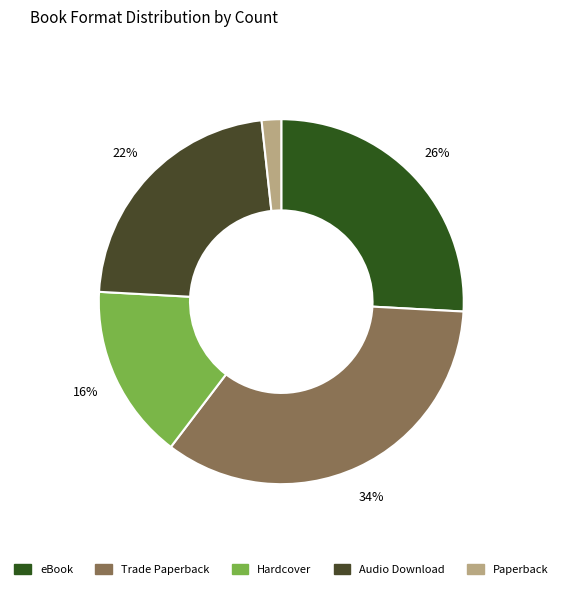

What percentage is the Trade Paperback slice, to the nearest percent?

34%